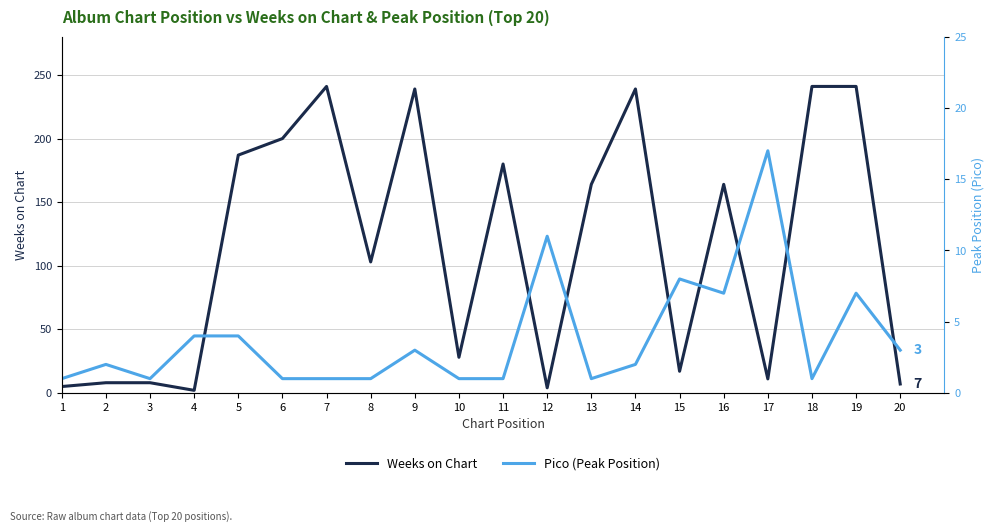

Between which two adjacent categories do Pico (Peak Position) and Weeks on Chart first intersect?

3 and 4